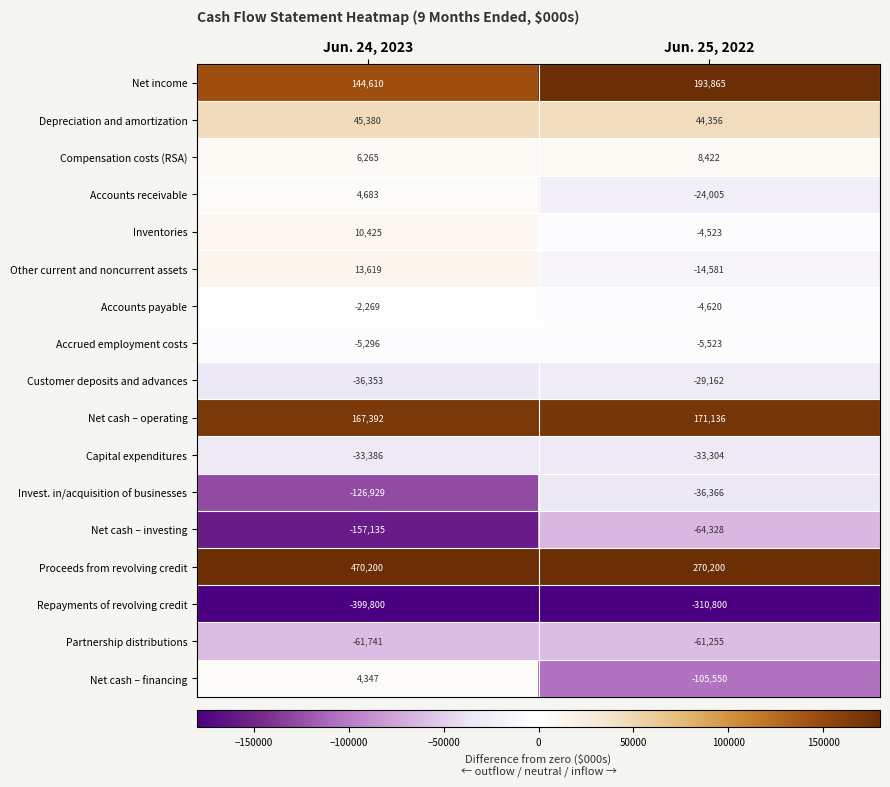

What is the minimum value shown in the chart?

-399800